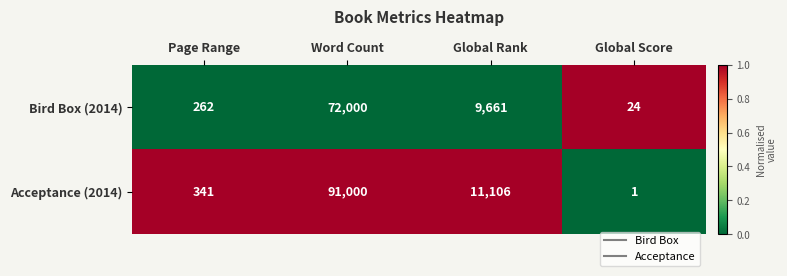

At which category is the sum across all series the highest?

Word Count